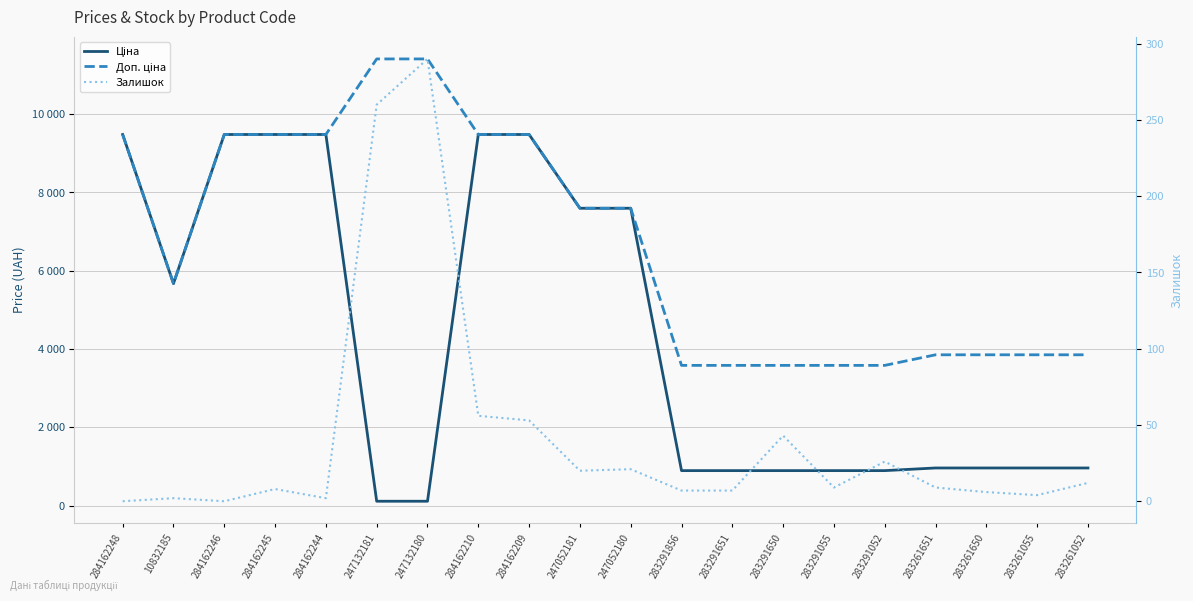

List the series in order of their peak value, lowest first.

Залишок, Ціна, Доп. ціна